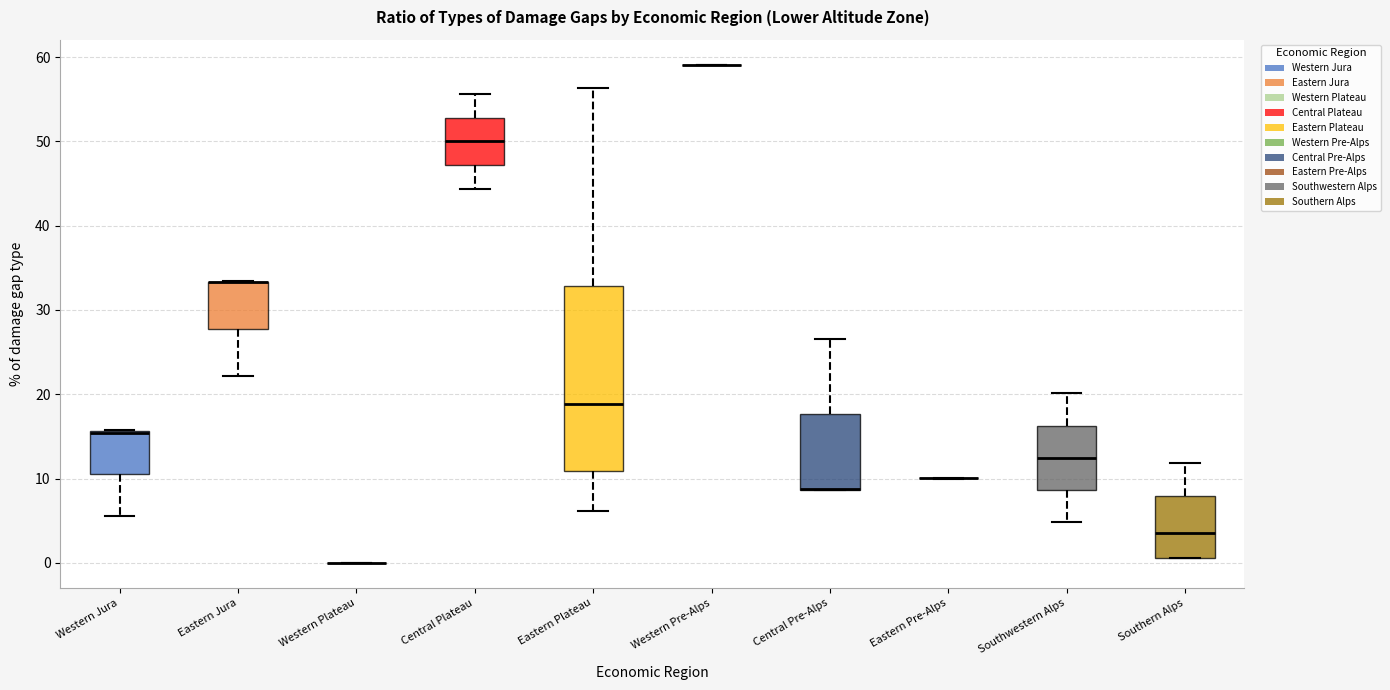

Where does the lower whisker of the box for Eastern Jura end on the y-axis? The values are not printed on the chart, so give them approximately, as read against the axis.

22